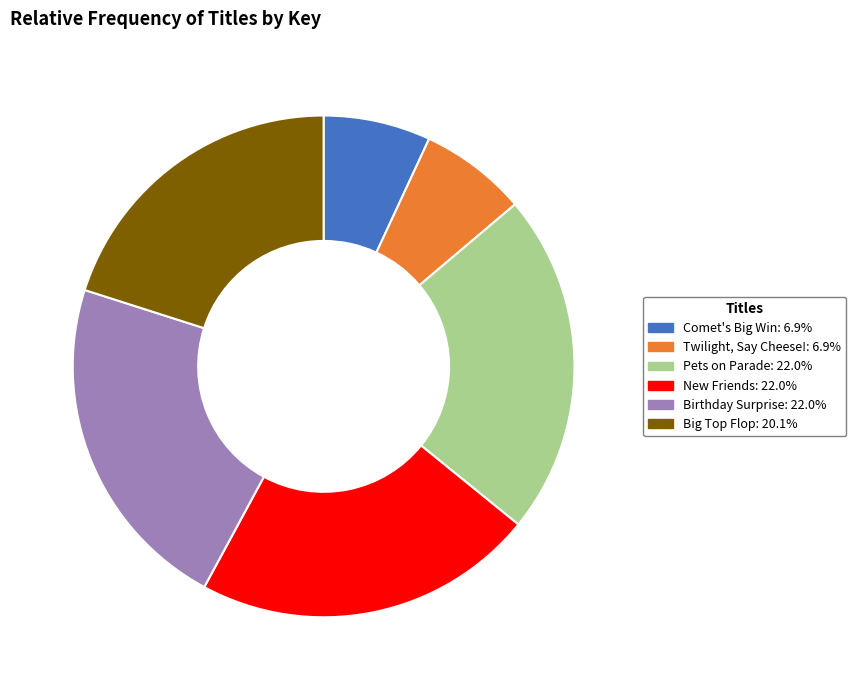

Approximately how many times larger is the value at Pets on Parade compared to New Friends?

1.0